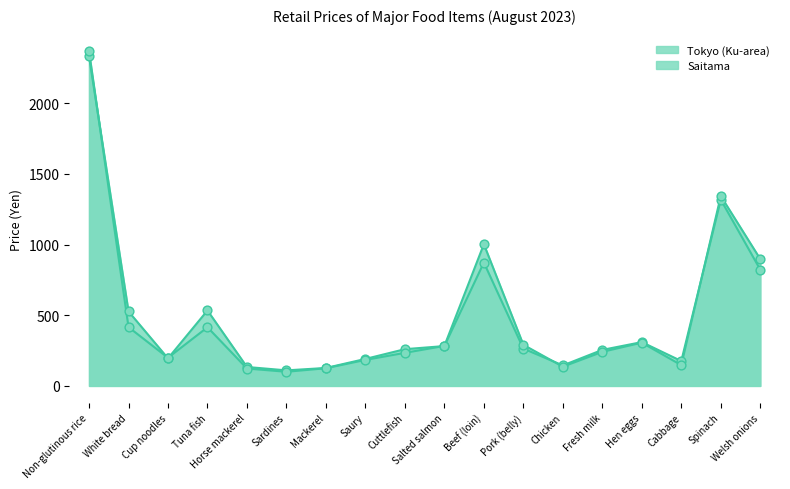

Which series contains the highest Y value?

Saitama